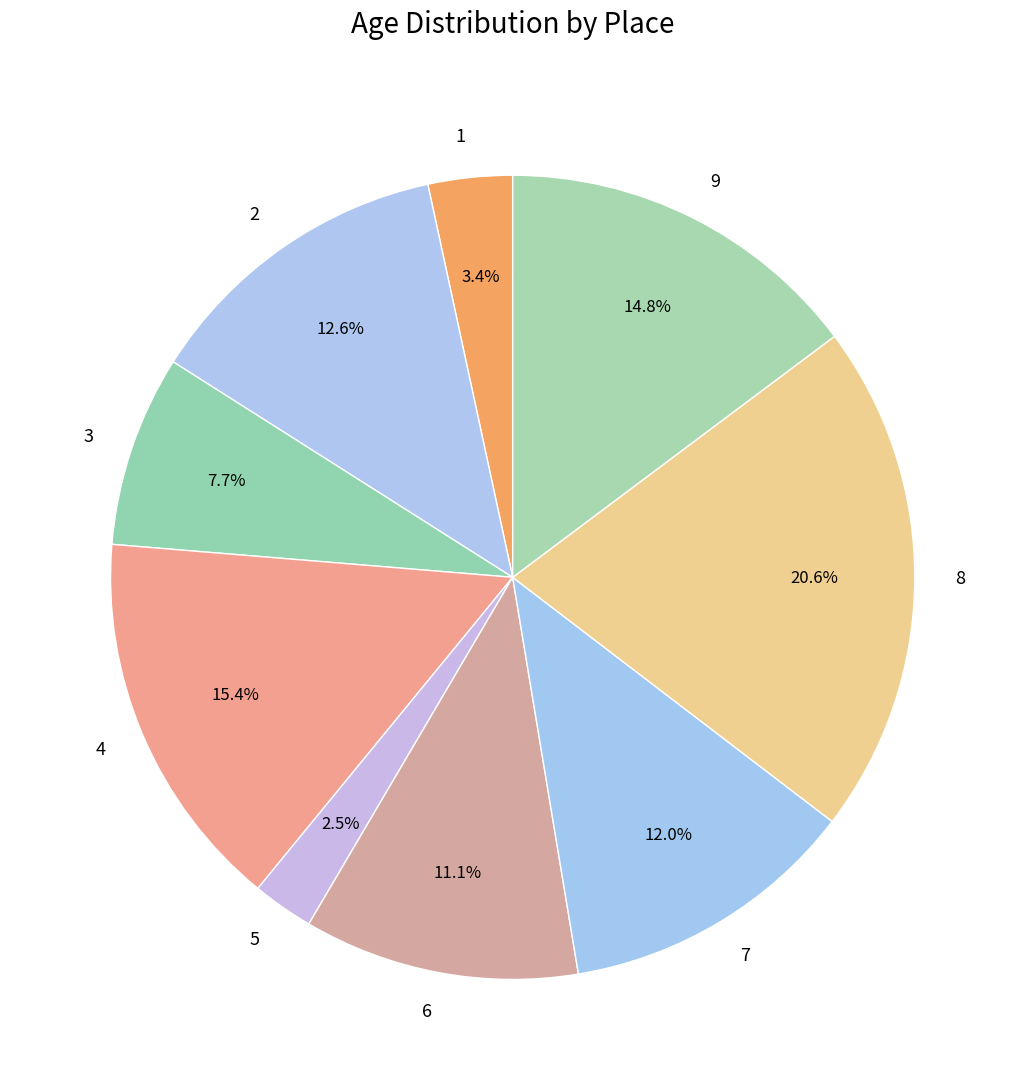

To the nearest percent, what portion does 6 represent?

11%